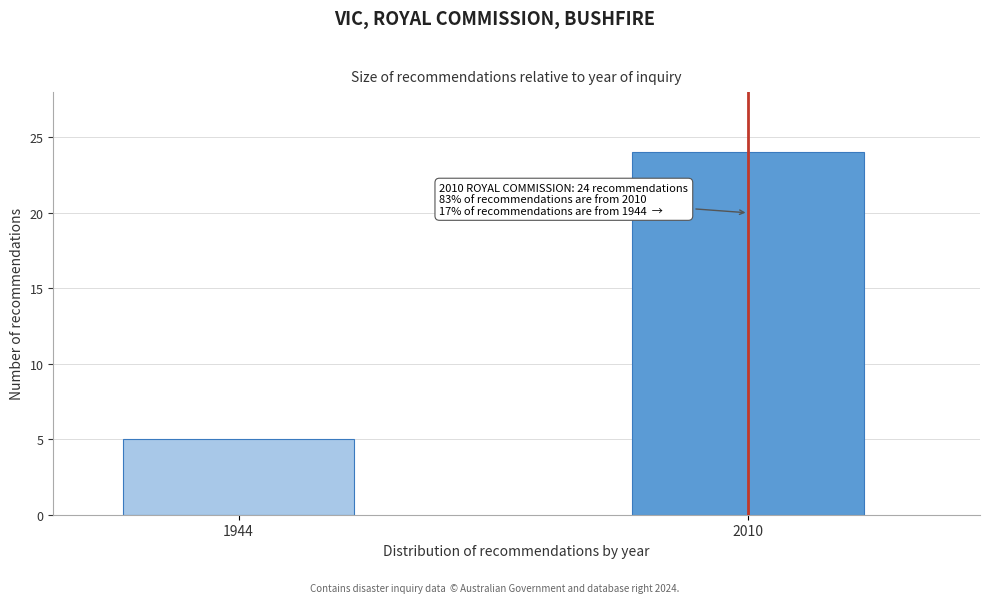

Reading left to right, extract all data points from this chart.

1944=5	2010=24